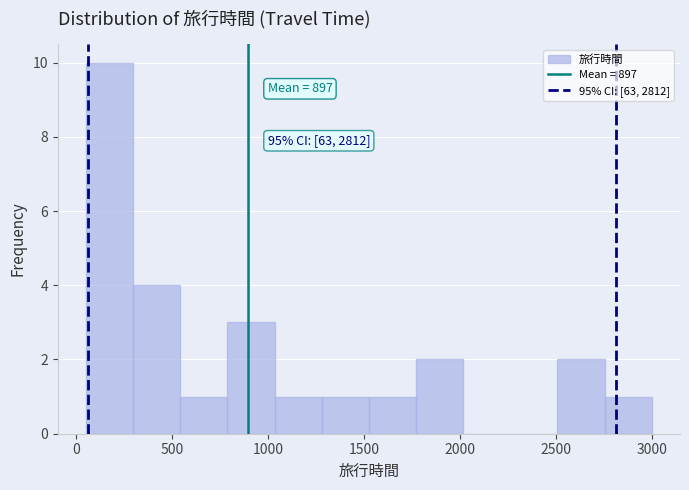

Which range on the x-axis has the tallest bar?

50 to 300